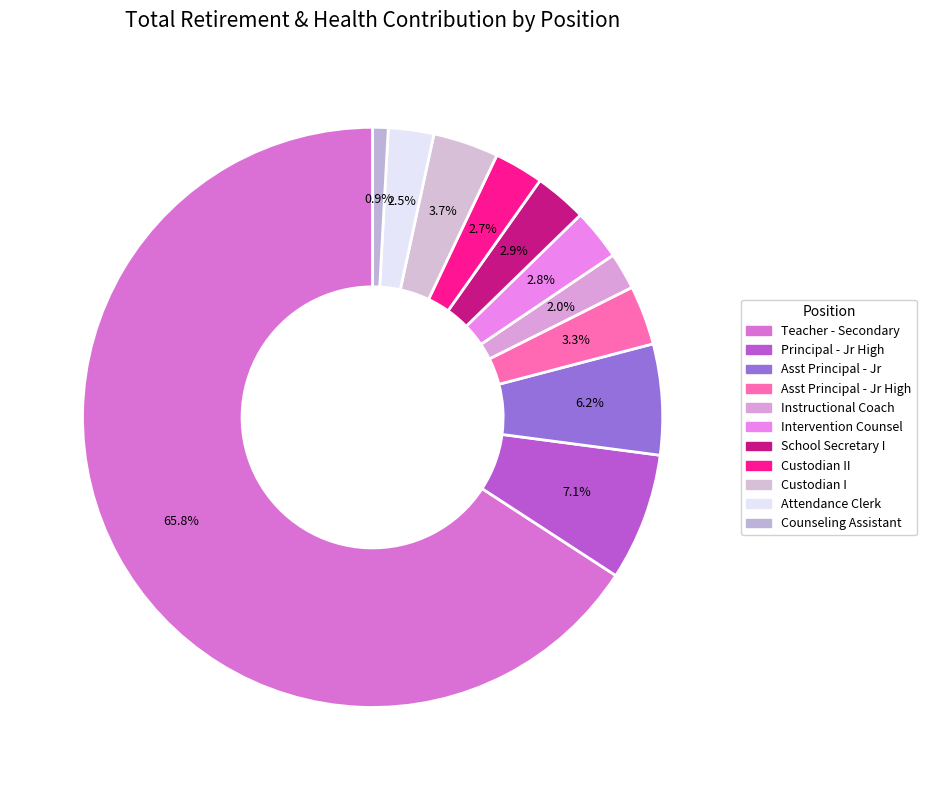

To the nearest percent, what is the difference between the largest and smallest slice percentages?

65%